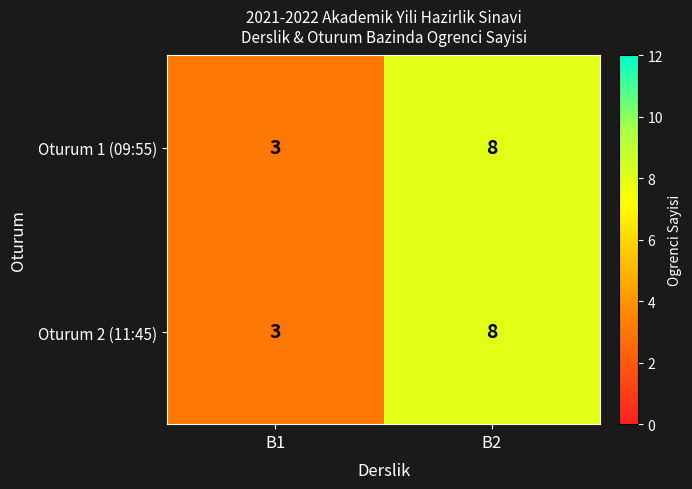

Reading left to right, transcribe all the data shown in this chart.

Oturum 1 (09:55): B1=3	B2=8
Oturum 2 (11:45): B1=3	B2=8